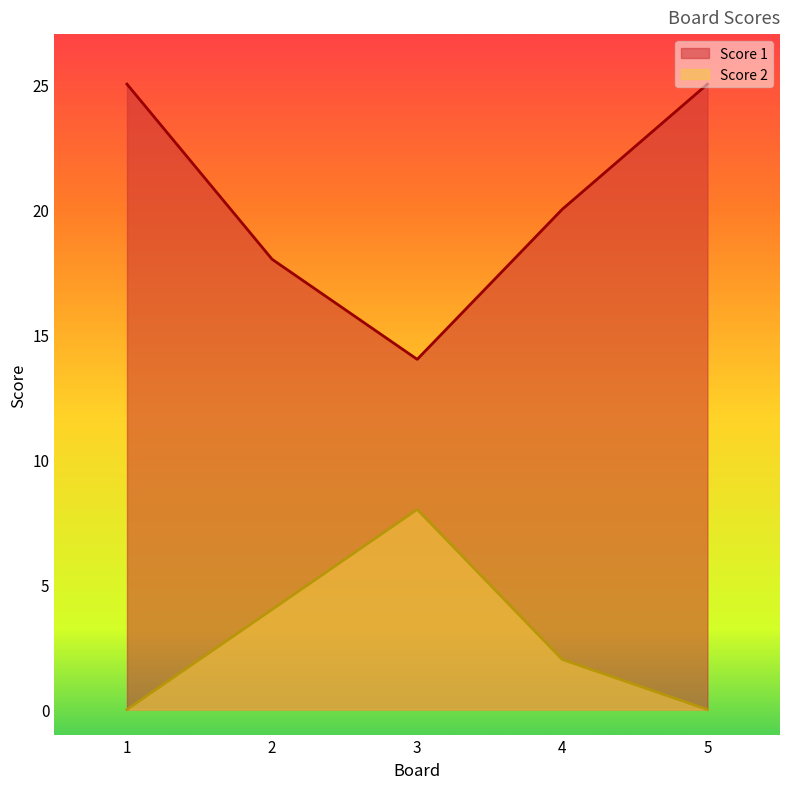

What are all the series names shown in the legend?

Score 1, Score 2